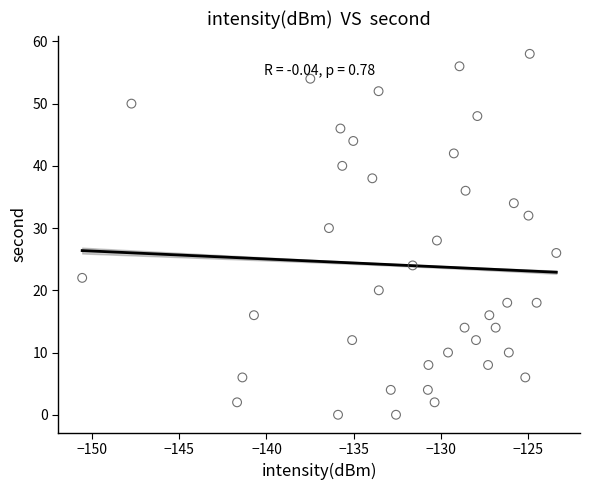

What is the range of Y values (max minus min)?

58